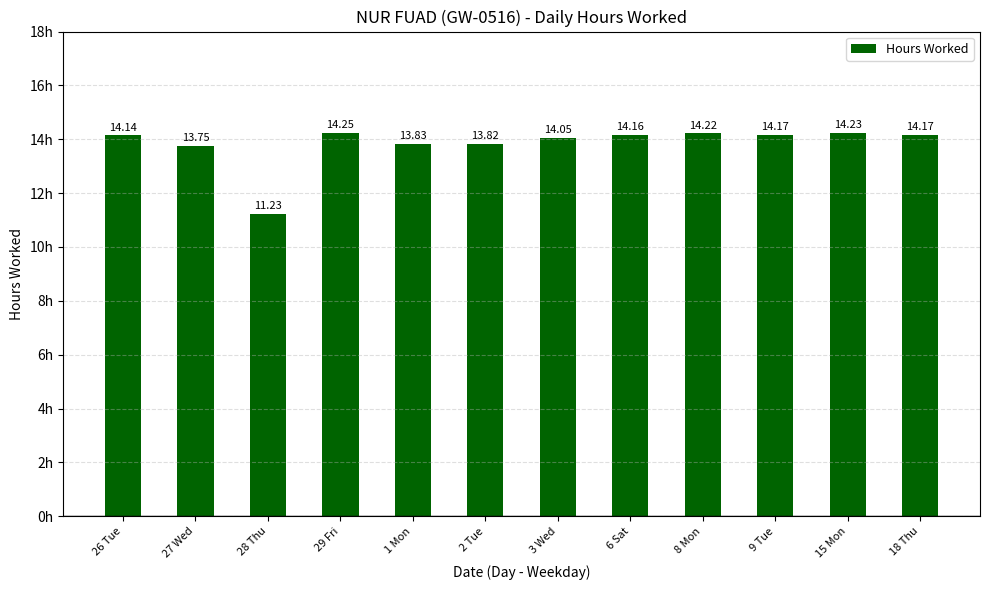

What is the difference between the values at 28 Thu and 8 Mon?

3.0